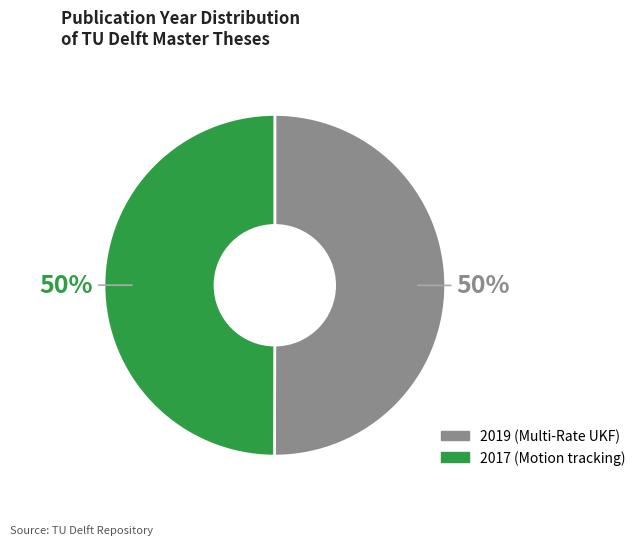

The 2017 (Motion tracking) slice represents 50% of the pie. True or false?

True